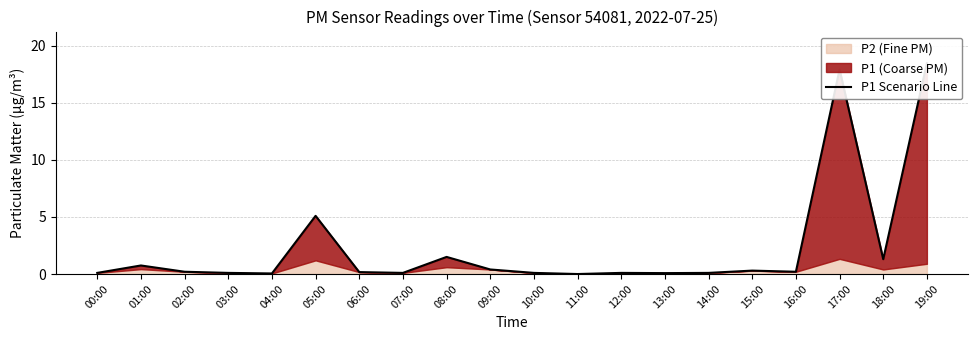

The value at 16:00 is 0.2. True or false?

True